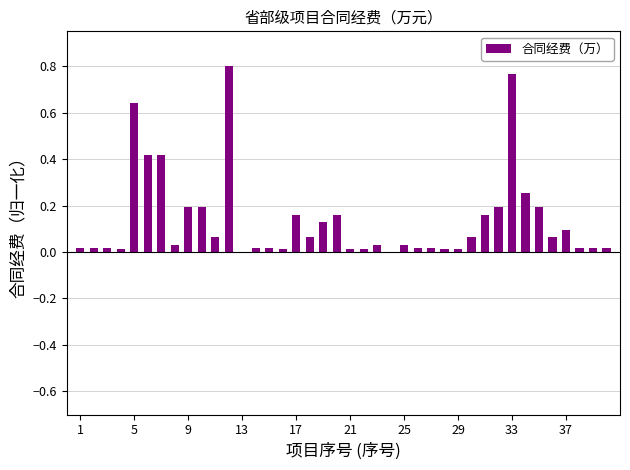

What is the sum of all values?

5.4